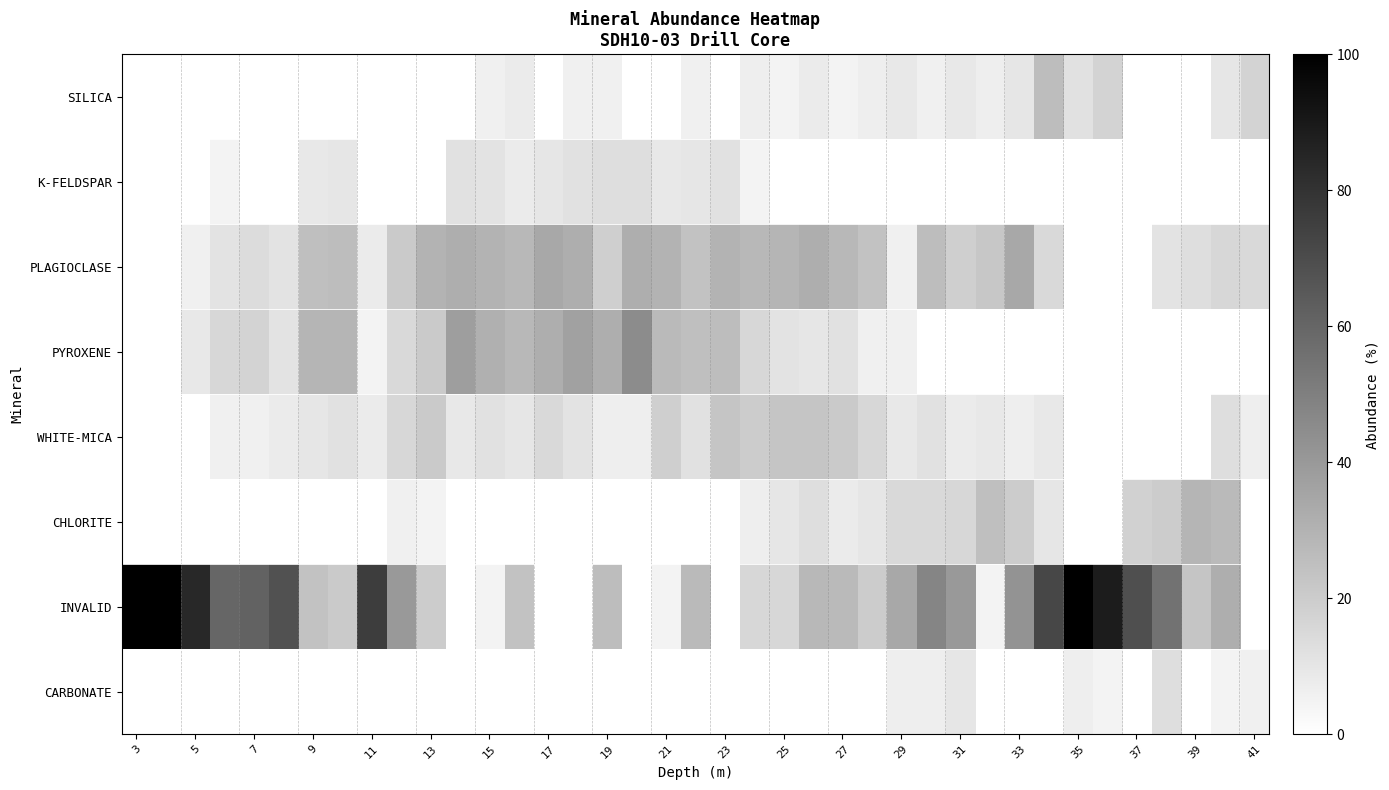

Which series has the largest range (max minus min)?

INVALID